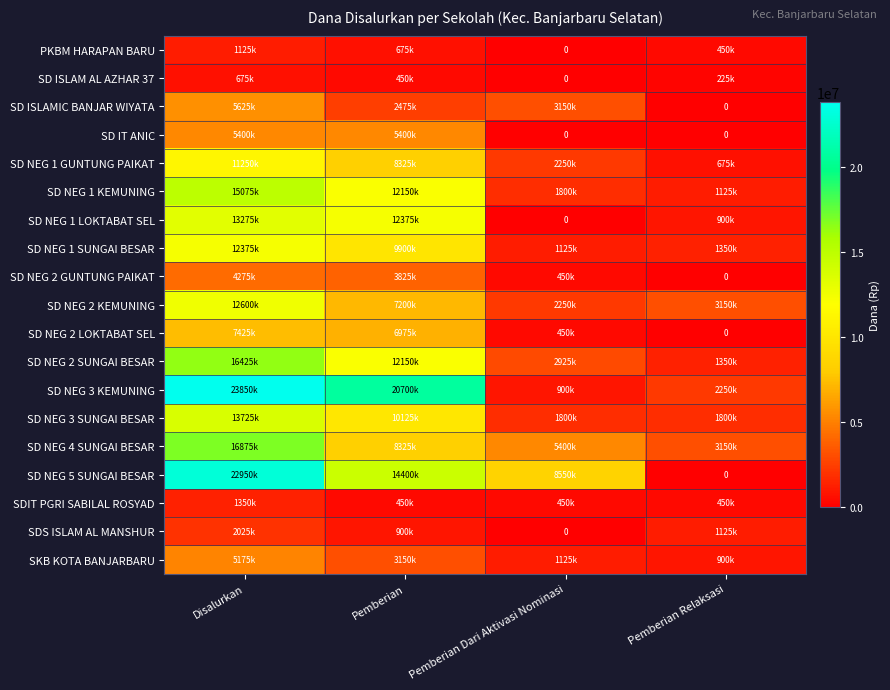

What is the difference between the highest and lowest values at Pemberian?

20250000